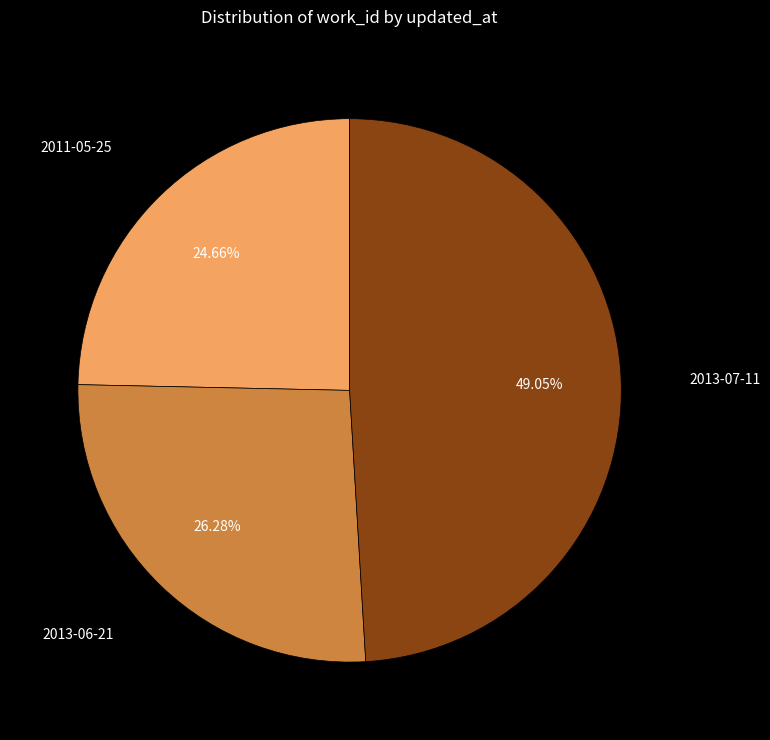

Is there any slice that represents more than half of the pie?

No